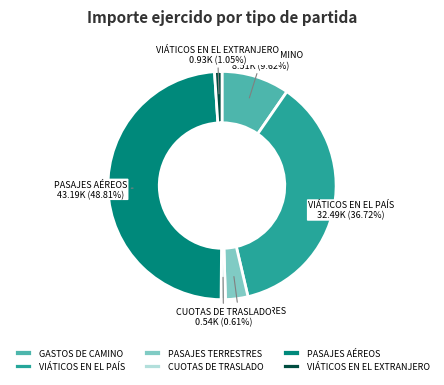

What is the total percentage of PASAJES AÉREOS and VIÁTICOS EN EL EXTRANJERO?

49.9%